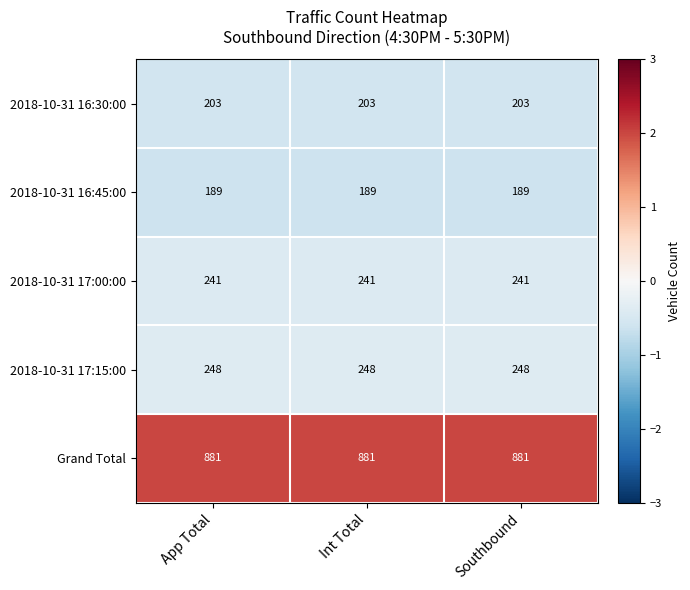

What is the greatest value displayed?

881